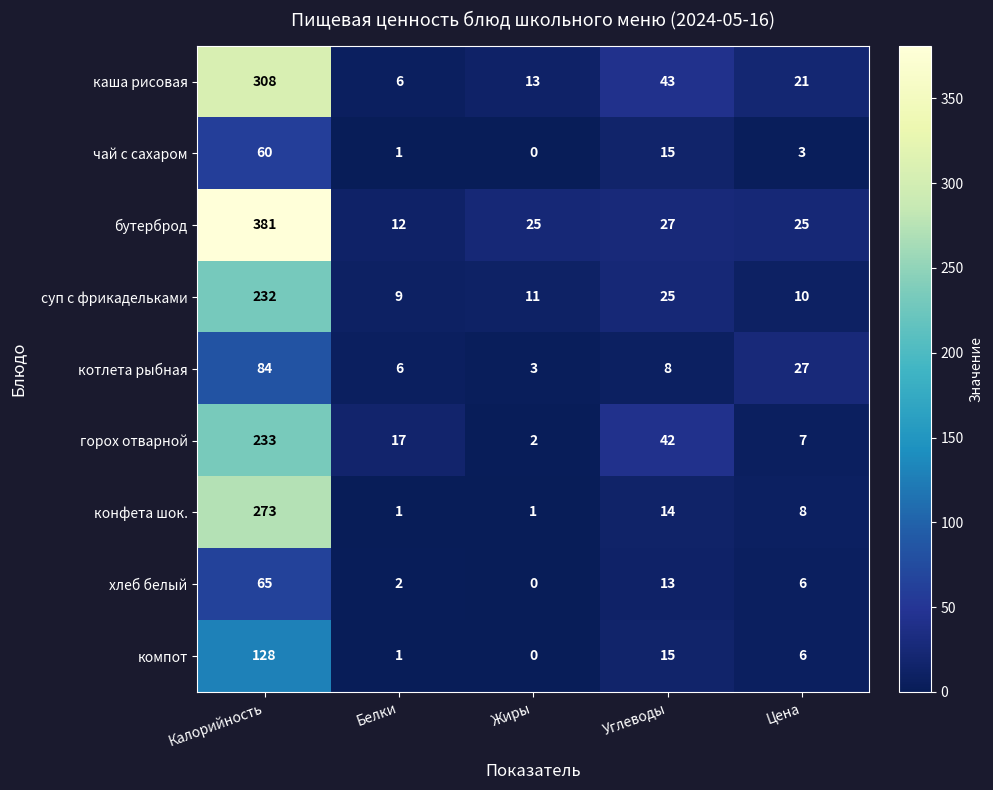

What is the difference between the second highest and minimum values in the конфета шок. series?

13